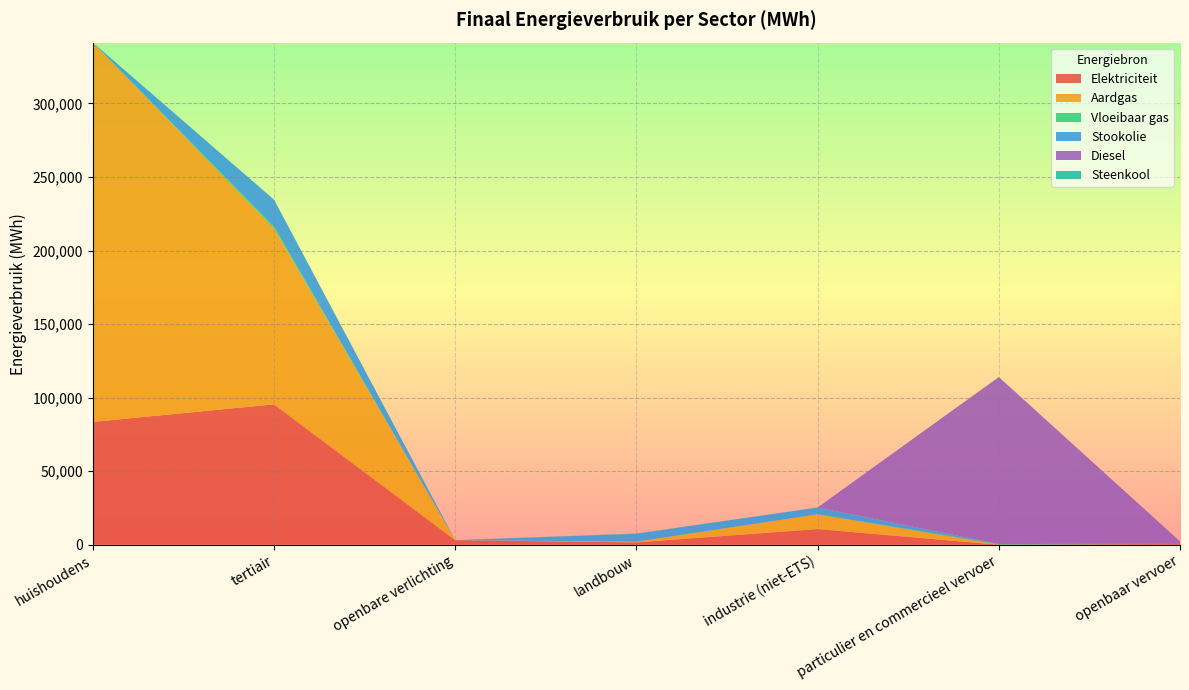

Reading right to left, extract all data points from this chart.

Elektriciteit: 622.5	3.3	10701.7	1624.8	3148.5	95472.6	83532.0
Aardgas: 0.0	9.4	9941.1	504.4	0.0	119522.5	257821.2
Vloeibaar gas: 0.0	540.9	83.6	15.3	0.0	1288.5	0.0
Stookolie: 0.0	0.0	4607.9	5302.3	0.0	18293.8	0.0
Diesel: 1693.6	113471.2	0.0	0.0	0.0	0.0	0.0
Steenkool: 0.0	0.0	23.0	201.0	0.0	0.0	0.0